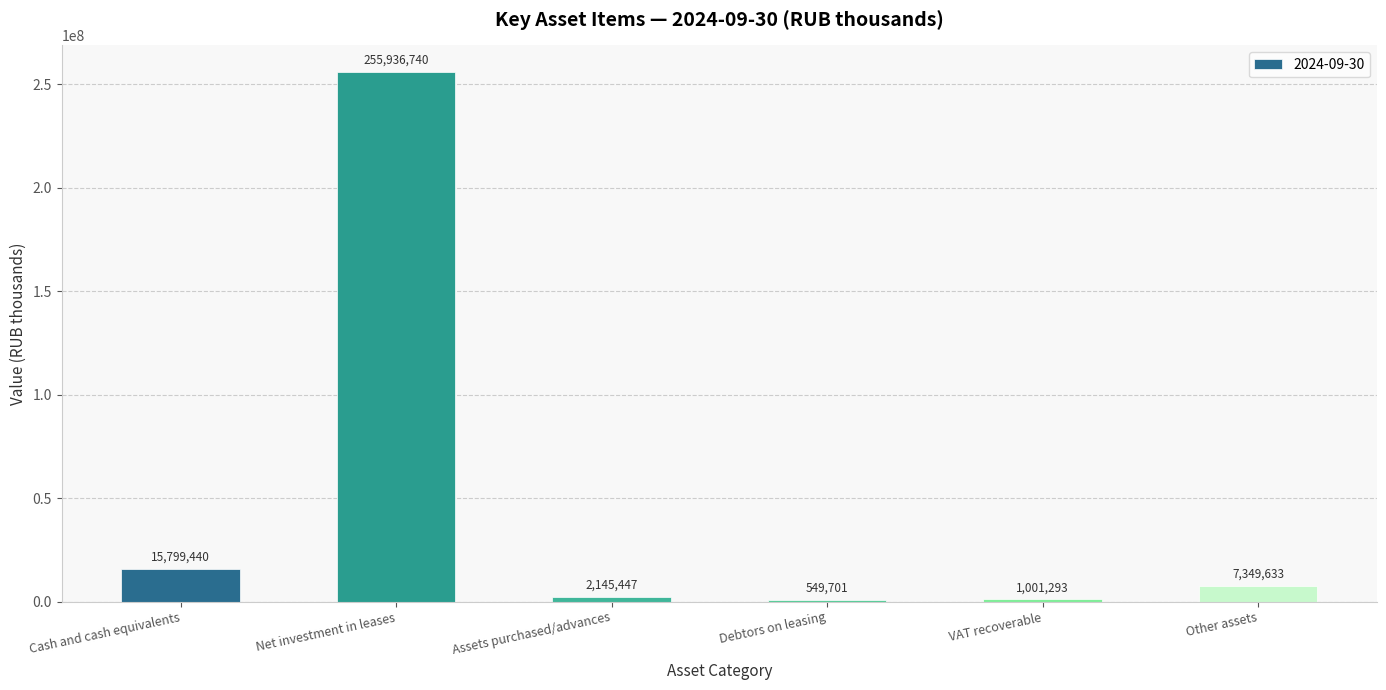

What is the sum of the values at Net investment in leases and VAT recoverable?

256938033